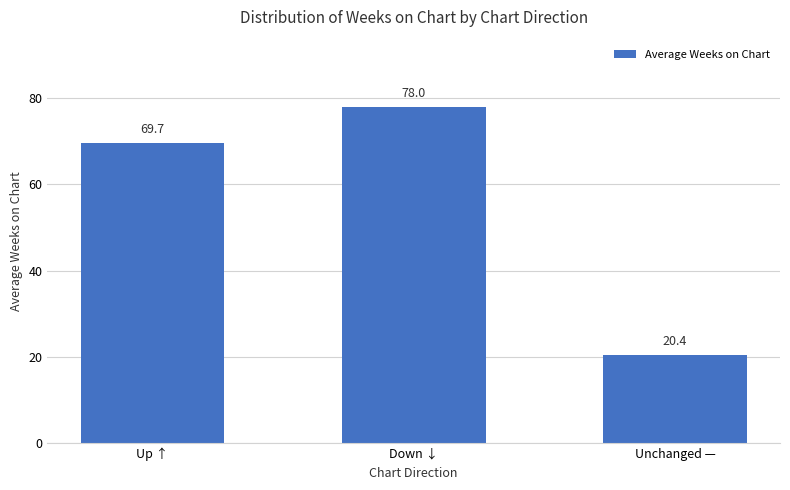

What value does the data have at Up ↑?

69.7